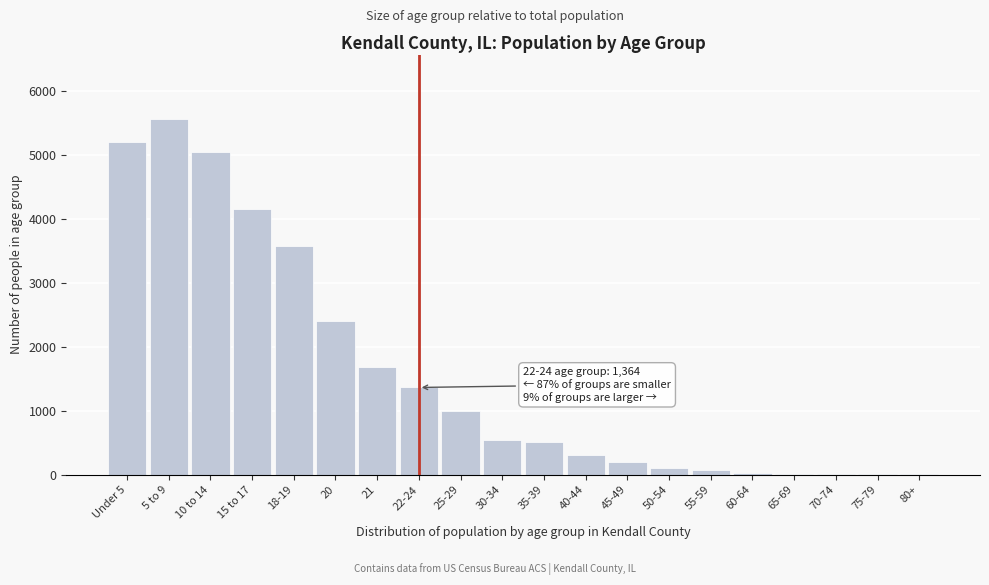

Is it true that the value at 35-39 is 740?

False